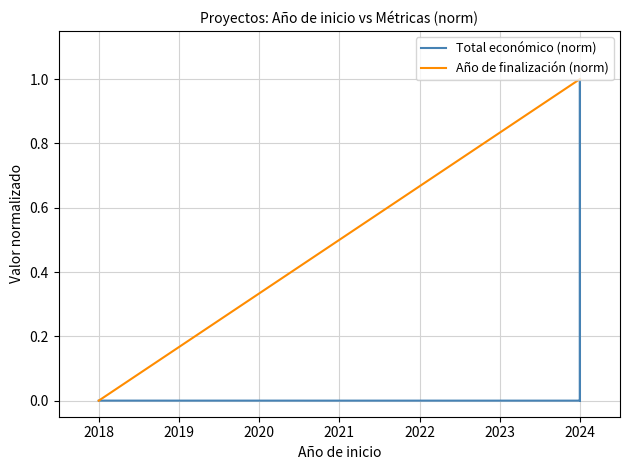

What are all the series names shown in the legend?

Total económico (norm), Año de finalización (norm)